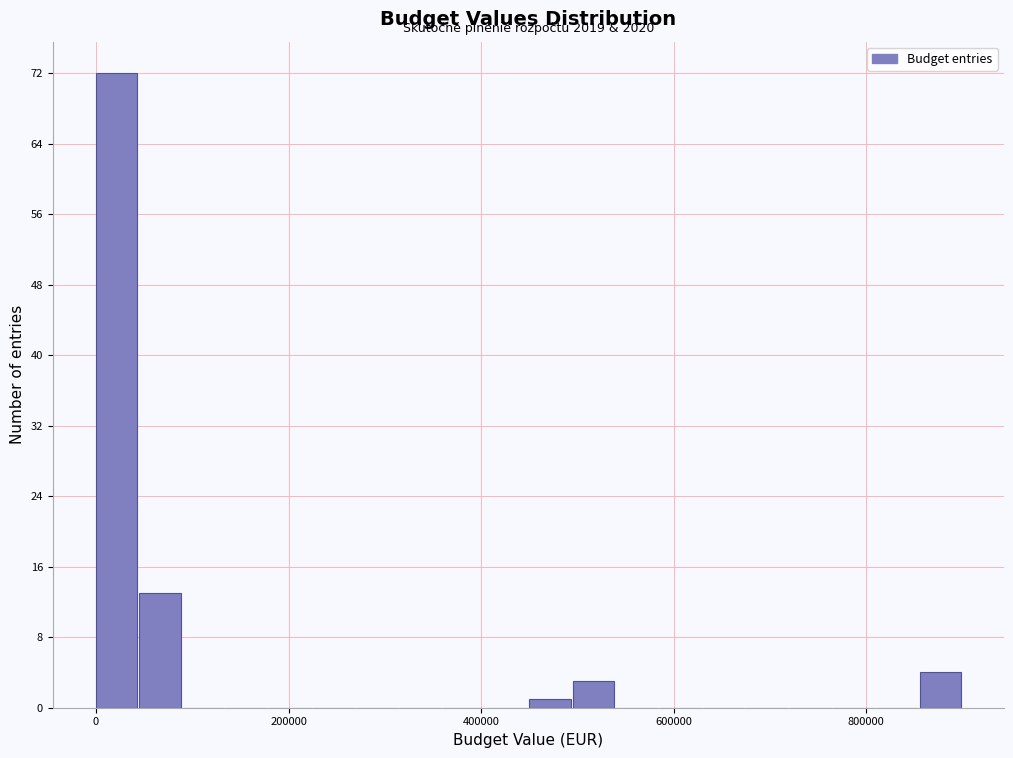

Read against the x-axis, roughly where is the centre of the tallest bar?

20000